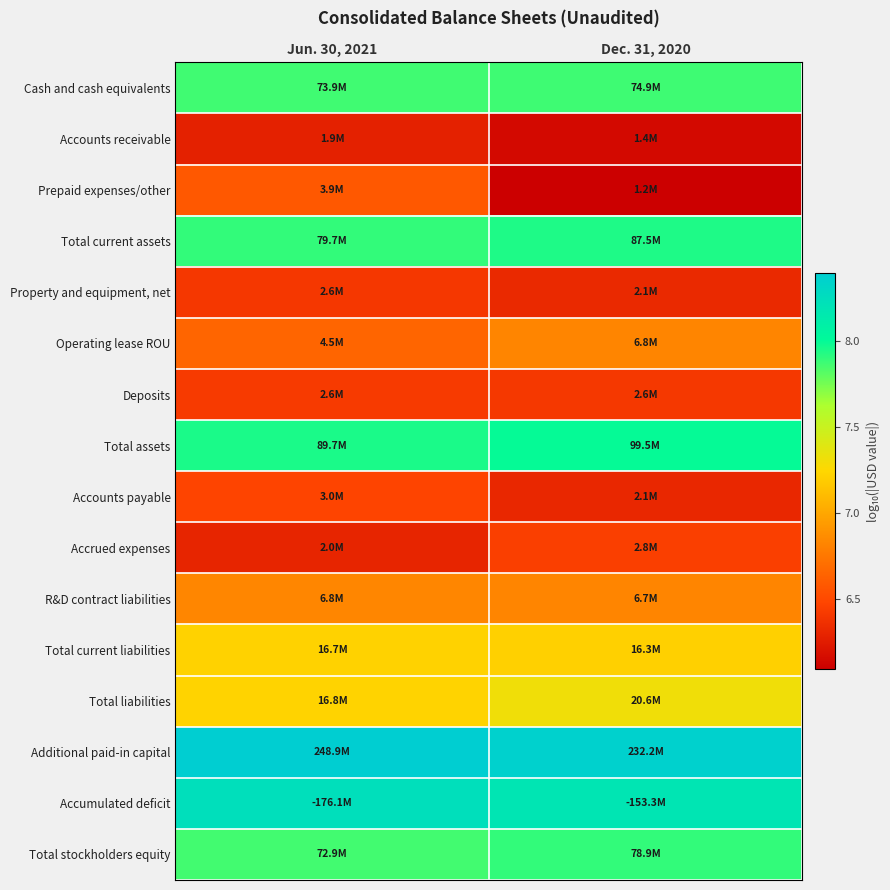

Reading left to right, extract all data points from this chart.

Cash and cash equivalents: Jun. 30, 2021=7.9	Dec. 31, 2020=7.9
Accounts receivable: Jun. 30, 2021=6.3	Dec. 31, 2020=6.2
Prepaid expenses/other: Jun. 30, 2021=6.6	Dec. 31, 2020=6.1
Total current assets: Jun. 30, 2021=7.9	Dec. 31, 2020=7.9
Property and equipment, net: Jun. 30, 2021=6.4	Dec. 31, 2020=6.3
Operating lease ROU: Jun. 30, 2021=6.7	Dec. 31, 2020=6.8
Deposits: Jun. 30, 2021=6.4	Dec. 31, 2020=6.4
Total assets: Jun. 30, 2021=8.0	Dec. 31, 2020=8.0
Accounts payable: Jun. 30, 2021=6.5	Dec. 31, 2020=6.3
Accrued expenses: Jun. 30, 2021=6.3	Dec. 31, 2020=6.4
R&D contract liabilities: Jun. 30, 2021=6.8	Dec. 31, 2020=6.8
Total current liabilities: Jun. 30, 2021=7.2	Dec. 31, 2020=7.2
Total liabilities: Jun. 30, 2021=7.2	Dec. 31, 2020=7.3
Additional paid-in capital: Jun. 30, 2021=8.4	Dec. 31, 2020=8.4
Accumulated deficit: Jun. 30, 2021=8.2	Dec. 31, 2020=8.2
Total stockholders equity: Jun. 30, 2021=7.9	Dec. 31, 2020=7.9